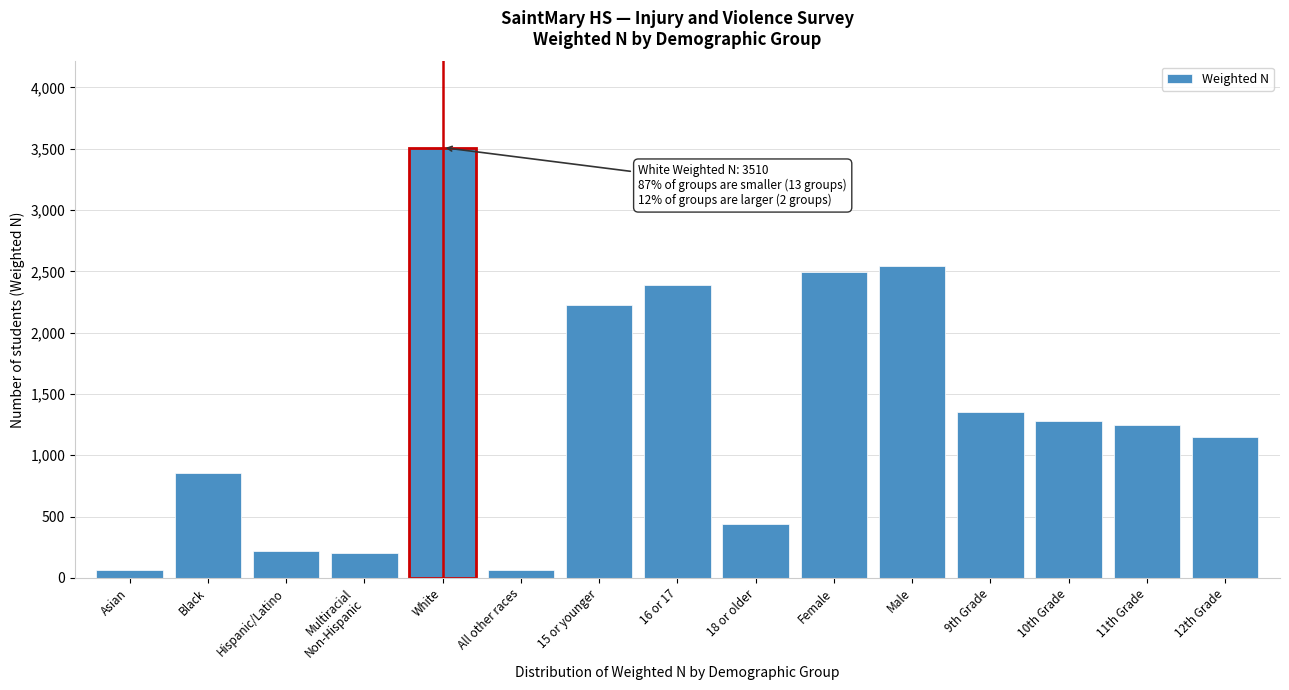

Which label corresponds to the largest value in the chart?

White